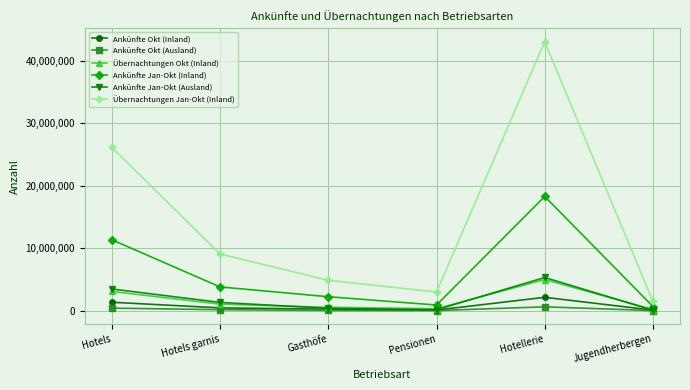

The Übernachtungen Jan-Okt (Inland) series shows 35544748 at Hotels. True or false?

False